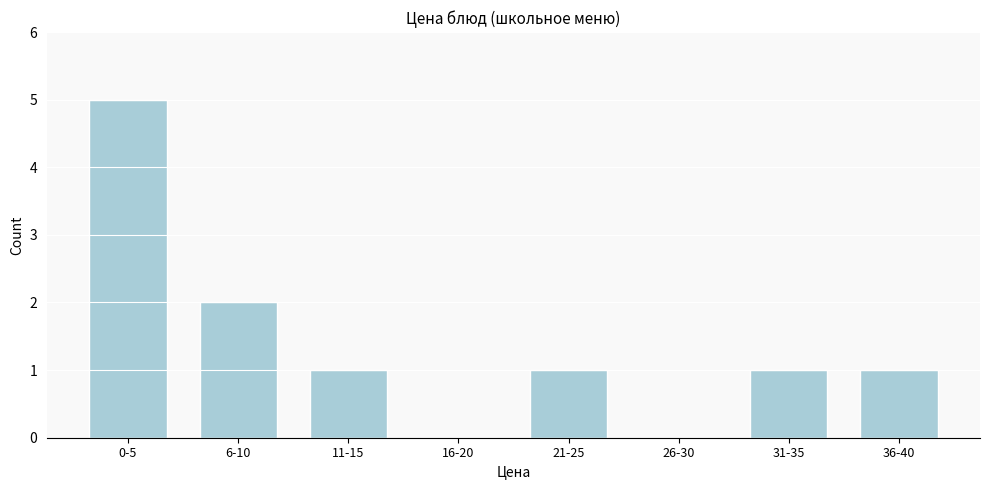

Reading left to right, extract all data points from this chart.

0-5=5	6-10=2	11-15=1	16-20=0	21-25=1	26-30=0	31-35=1	36-40=1